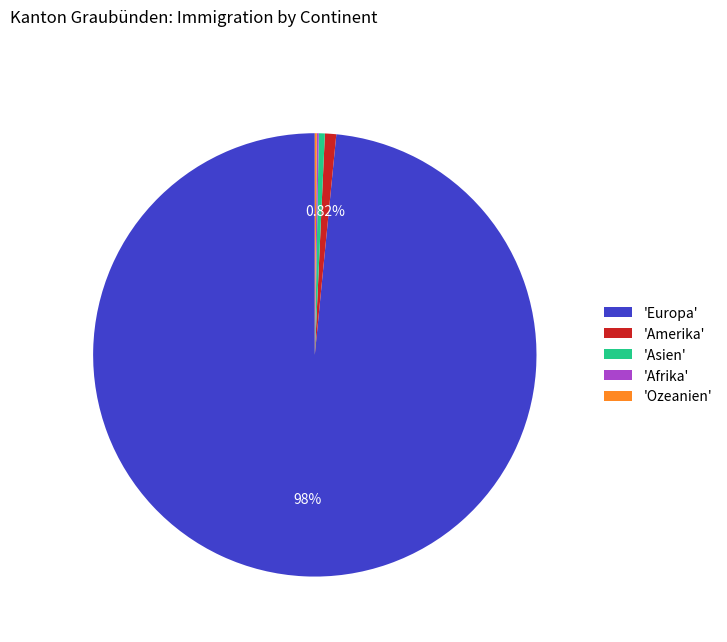

Which slice is the largest?

'Europa'